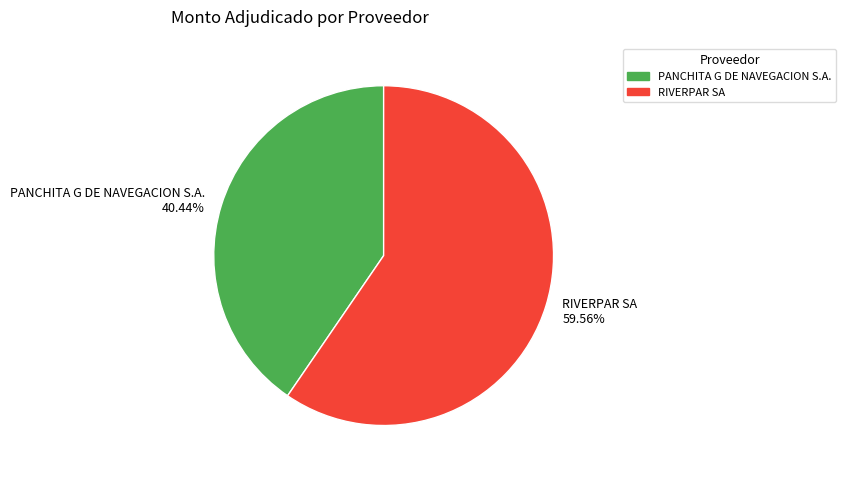

Is it true that RIVERPAR SA is 47% of the pie?

False